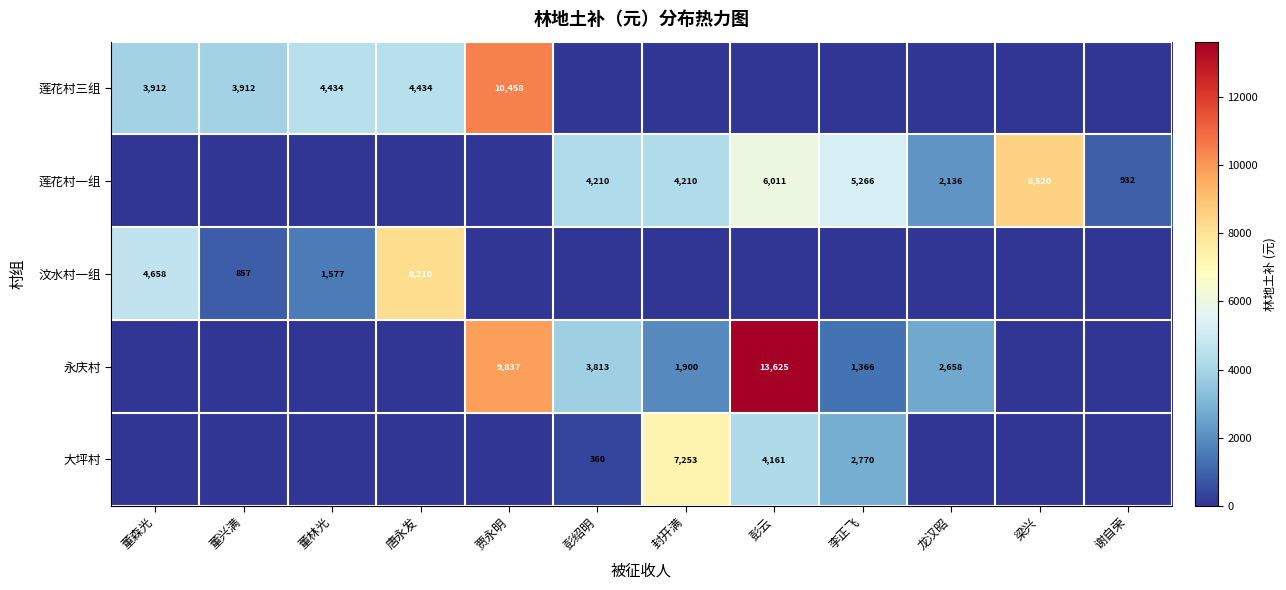

True or false: 莲花村一组 has a value of 1255 at 彭云.

False